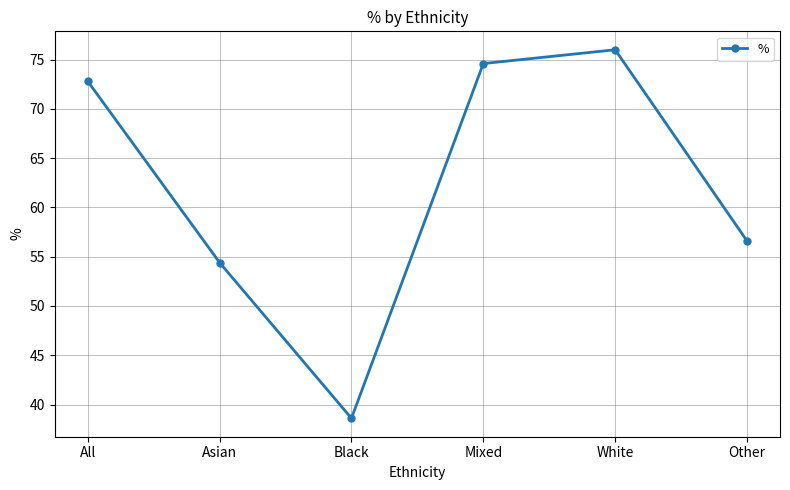

Which has a higher value, Black or Mixed?

Mixed